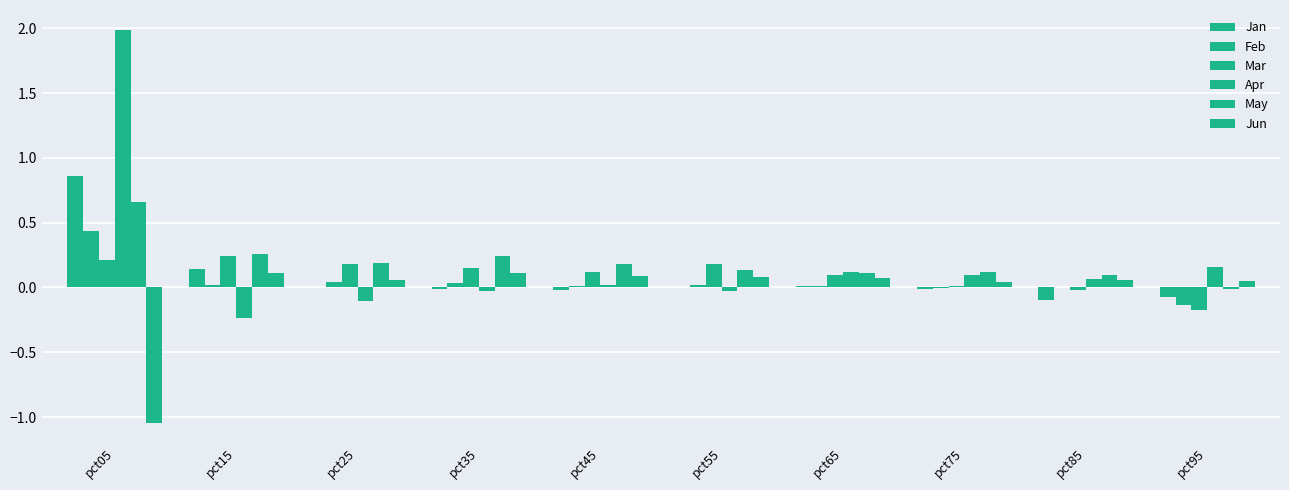

Are the bars grouped side by side (vs. stacked)?

Yes